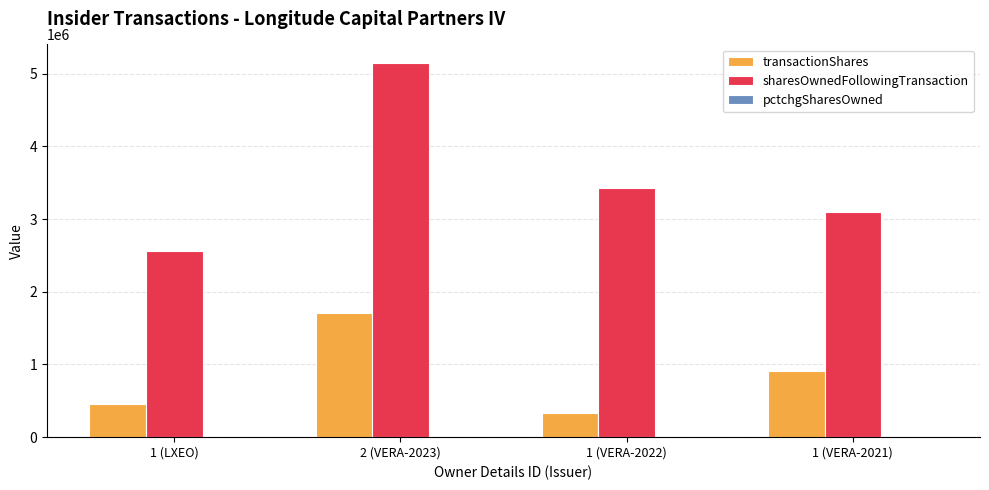

Which series has the largest total across all categories?

sharesOwnedFollowingTransaction